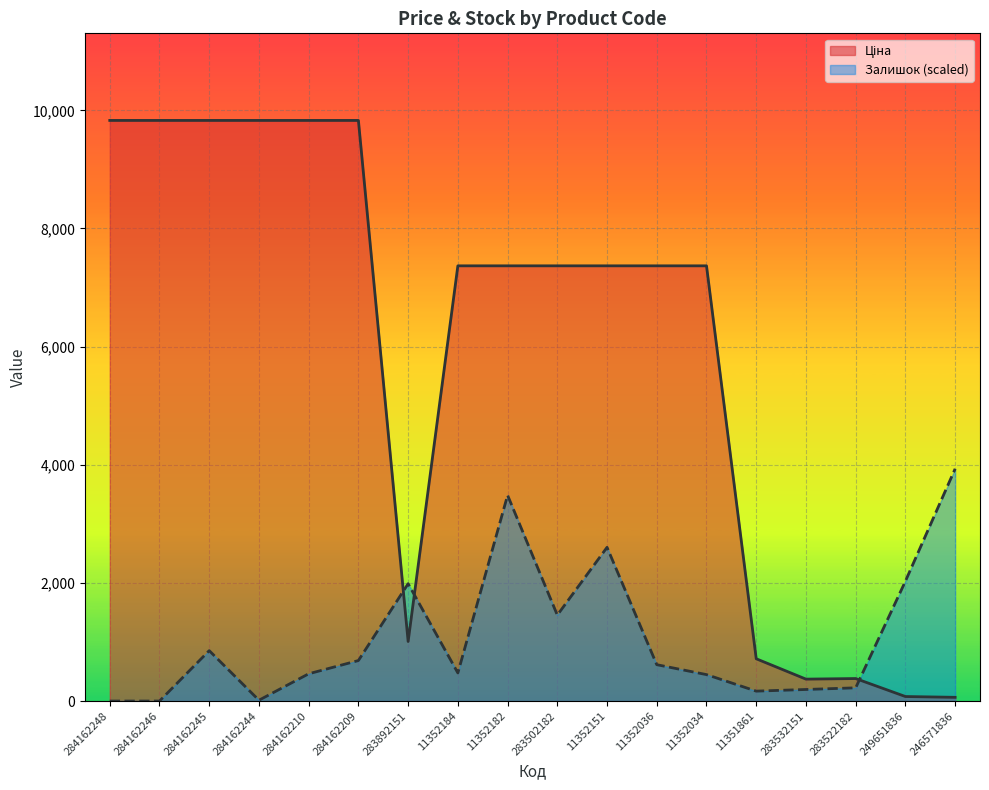

What is the difference between the maximum and second lowest values in the Ціна series?

9752.8